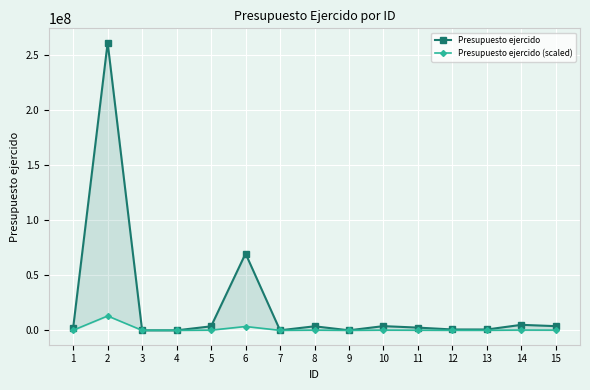

Where is the first local maximum for Presupuesto ejercido (scaled)?

2